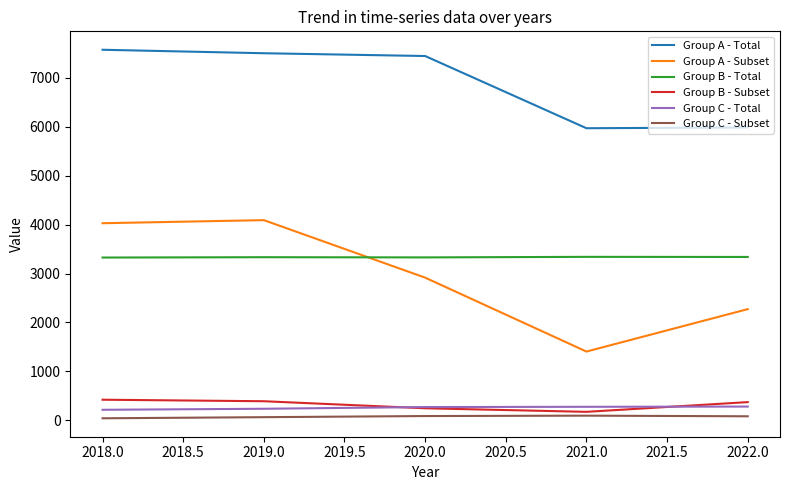

The Group B - Subset series shows 370 at 2022.0. True or false?

True